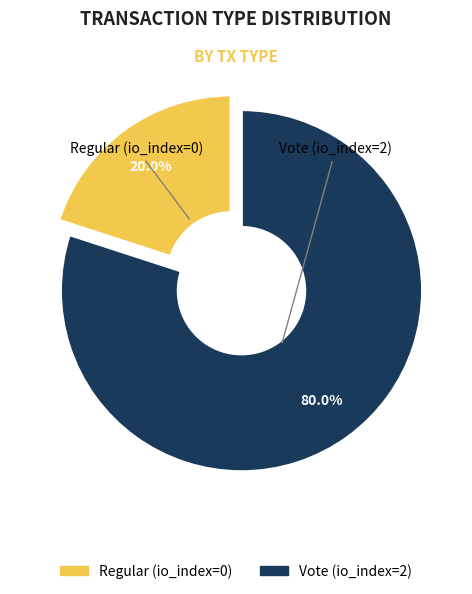

How many slices are in this pie chart?

2